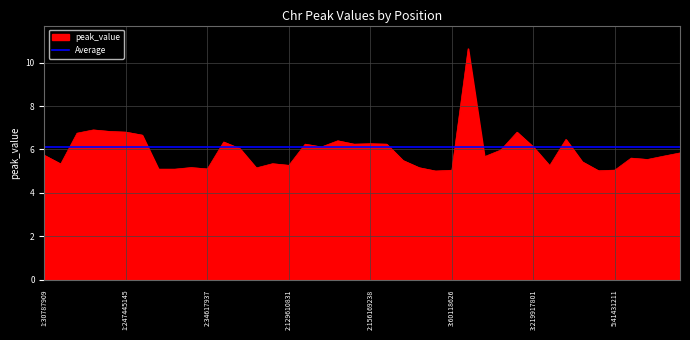

Rank the series by their maximum value, from lowest to highest.

Average, peak_value